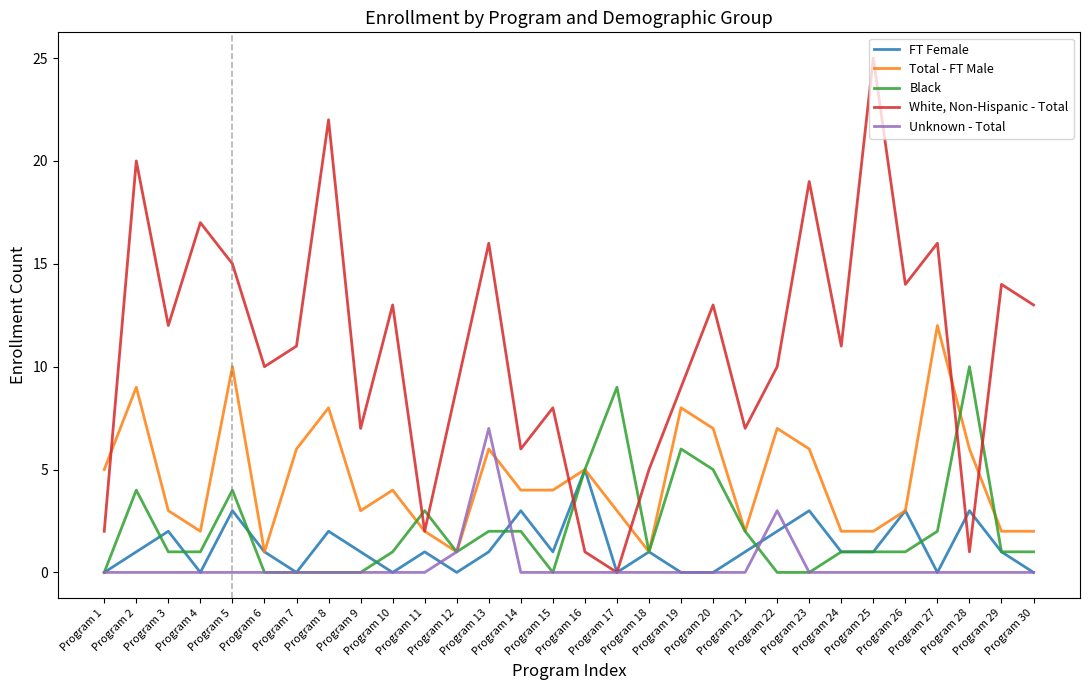

Where is the first local maximum for White, Non-Hispanic - Total?

Program 2